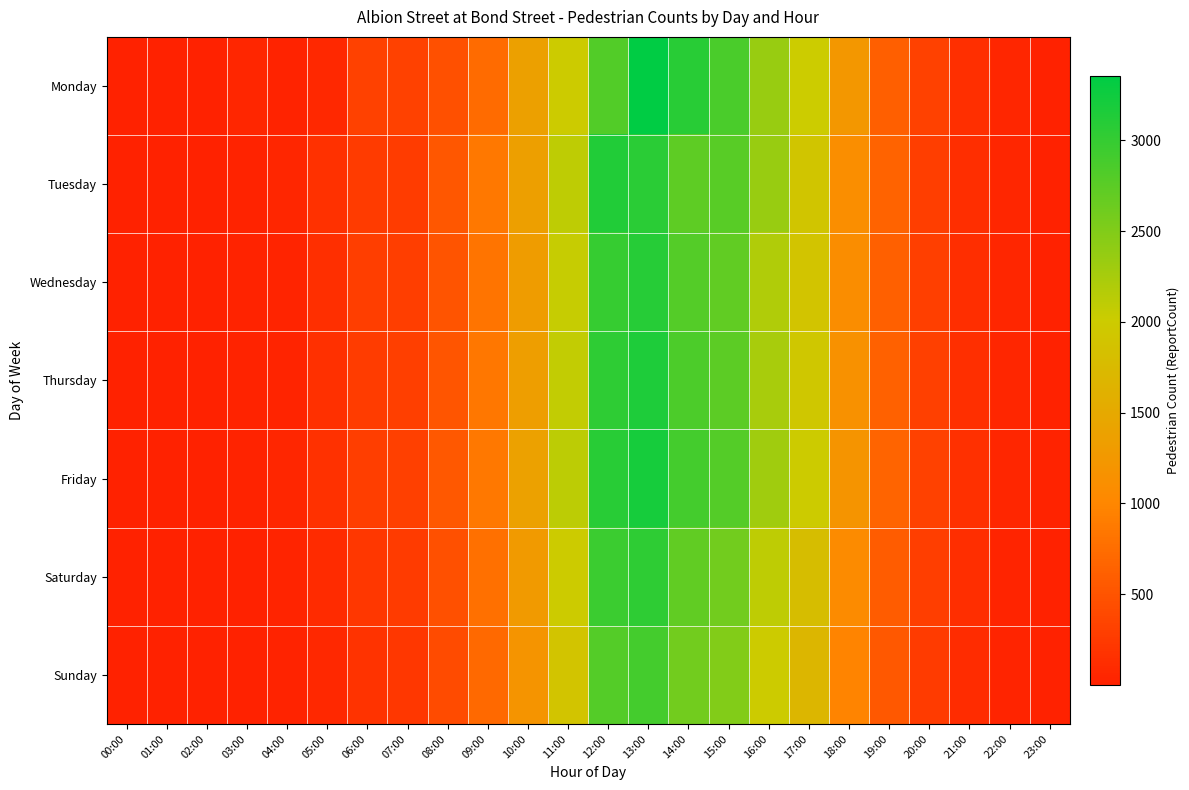

At how many categories does at least one series exceed 3182?

1